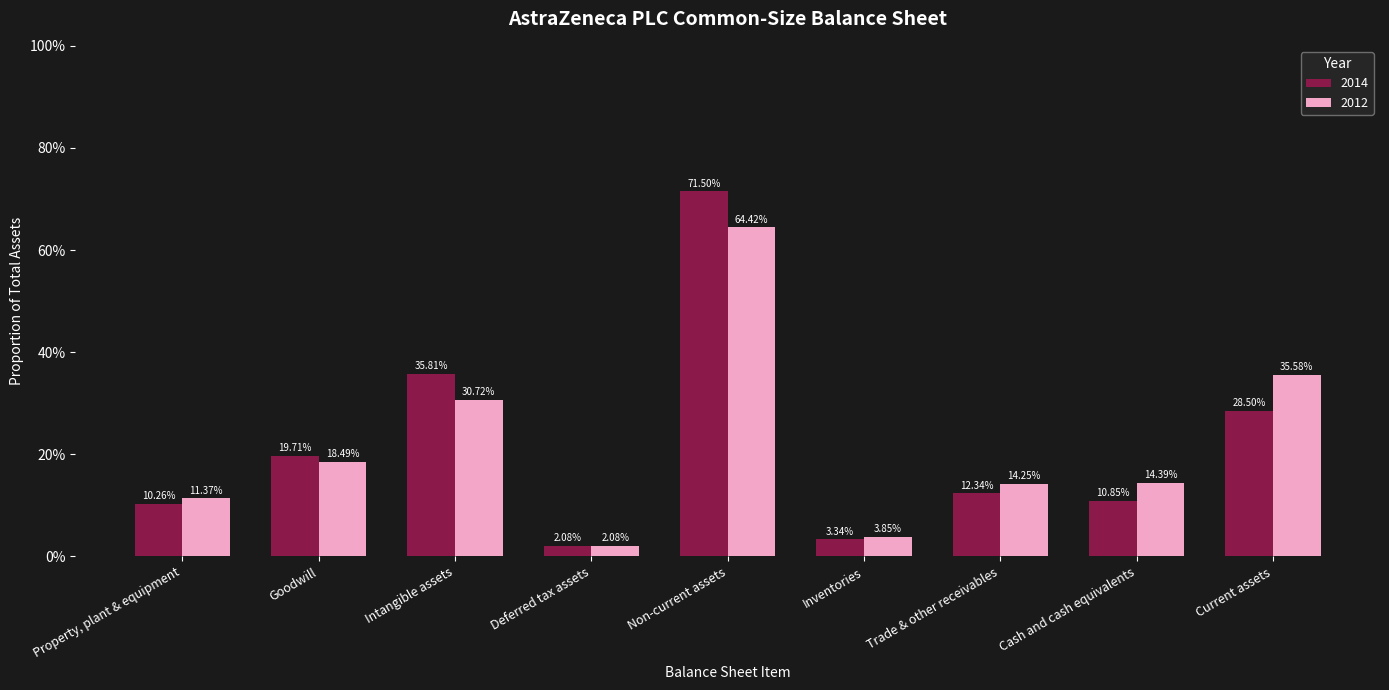

The value of 2014 at Trade & other receivables is 0.2. True or false?

False